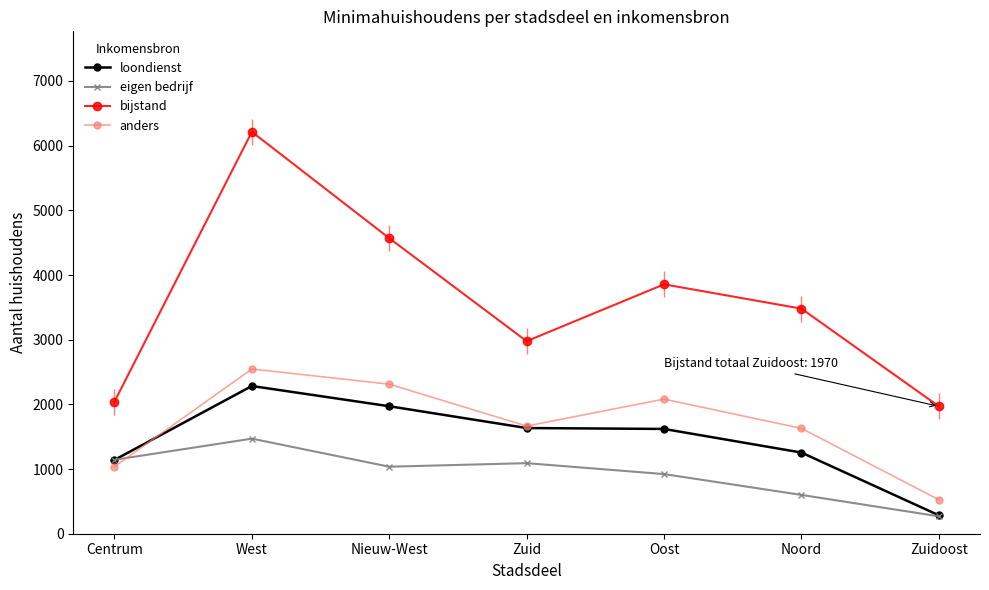

Reading left to right, transcribe all the data shown in this chart.

loondienst: 1141	2284	1971	1634	1620	1255	285
eigen bedrijf: 1143	1470	1036	1091	922	600	269
bijstand: 2042	6214	4569	2977	3856	3480	1970
anders: 1037	2547	2312	1665	2081	1629	526